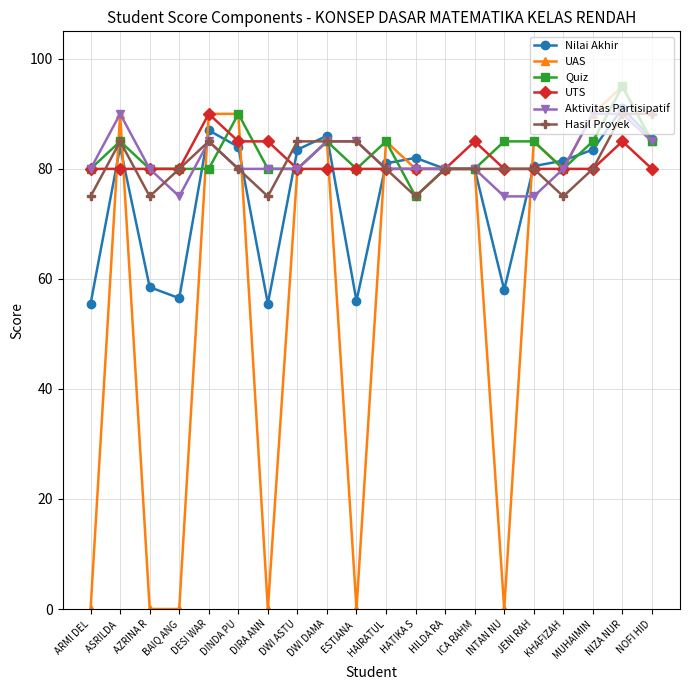

Between KHAFIZAH and NOFI HID, which series saw the biggest shift?

Hasil Proyek